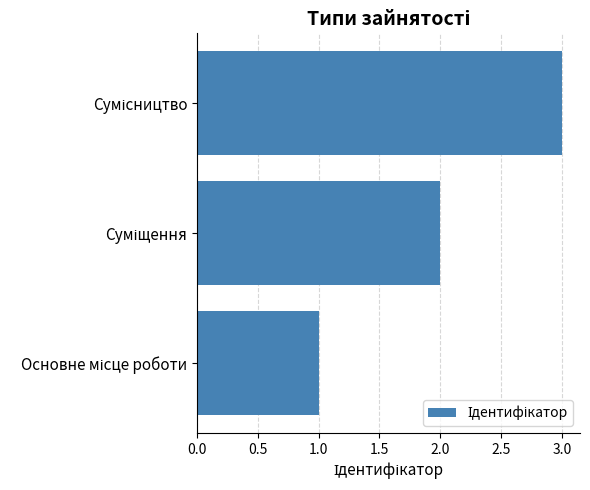

What is the sum of all values?

6